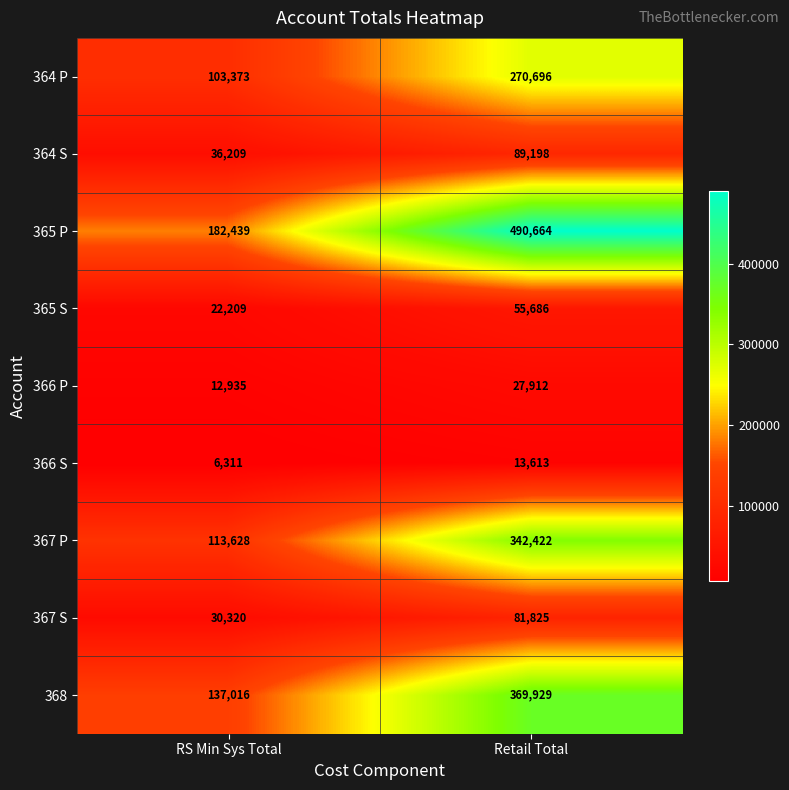

What is the spread (max minus min) of values at Retail Total?

477051